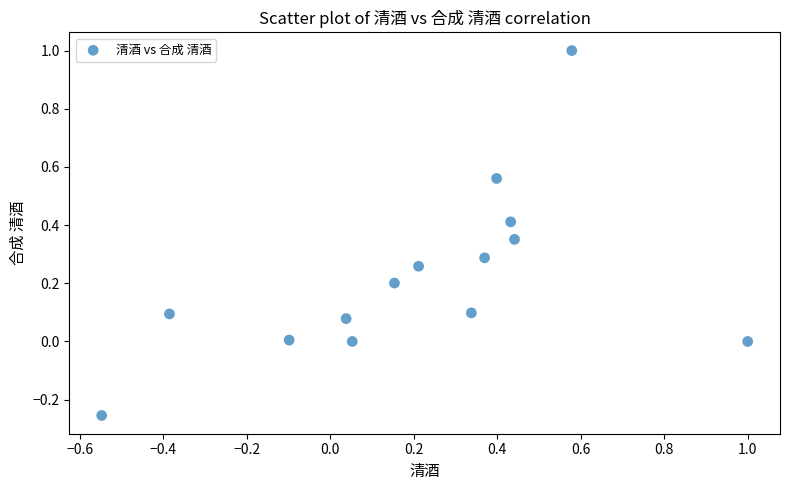

What is the range of X values (max minus min)?

1.5